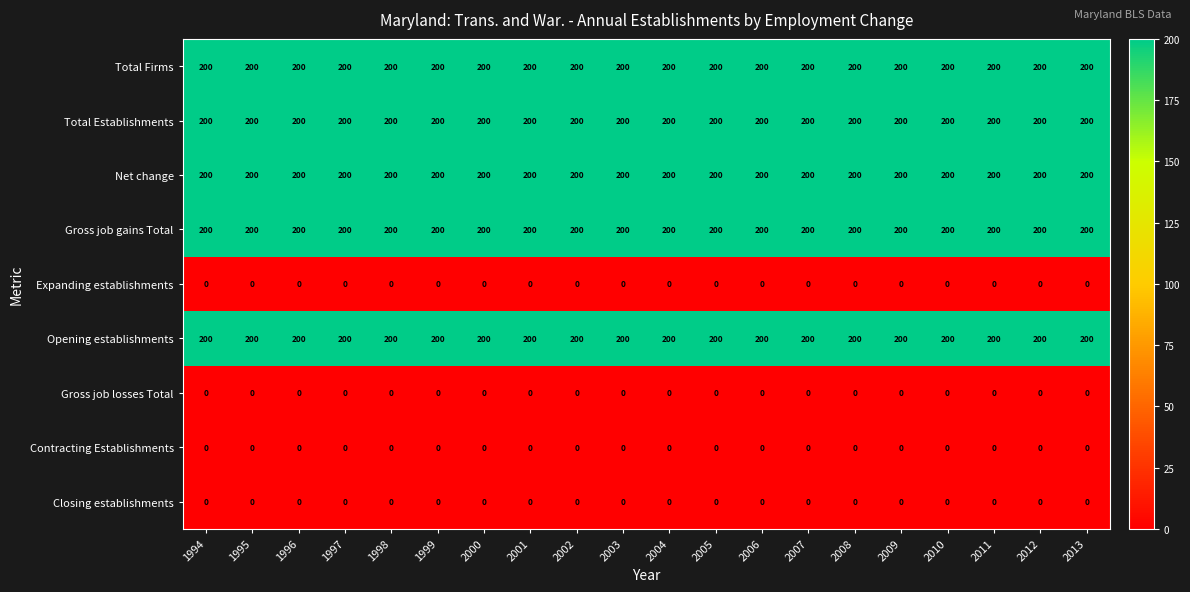

The Gross job gains Total series shows 70 at 1997. True or false?

False